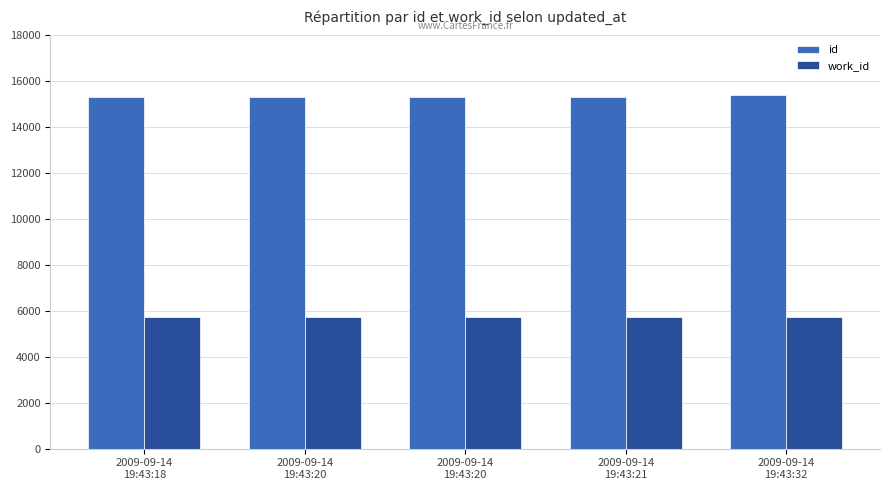

How many bars are there in total?

10